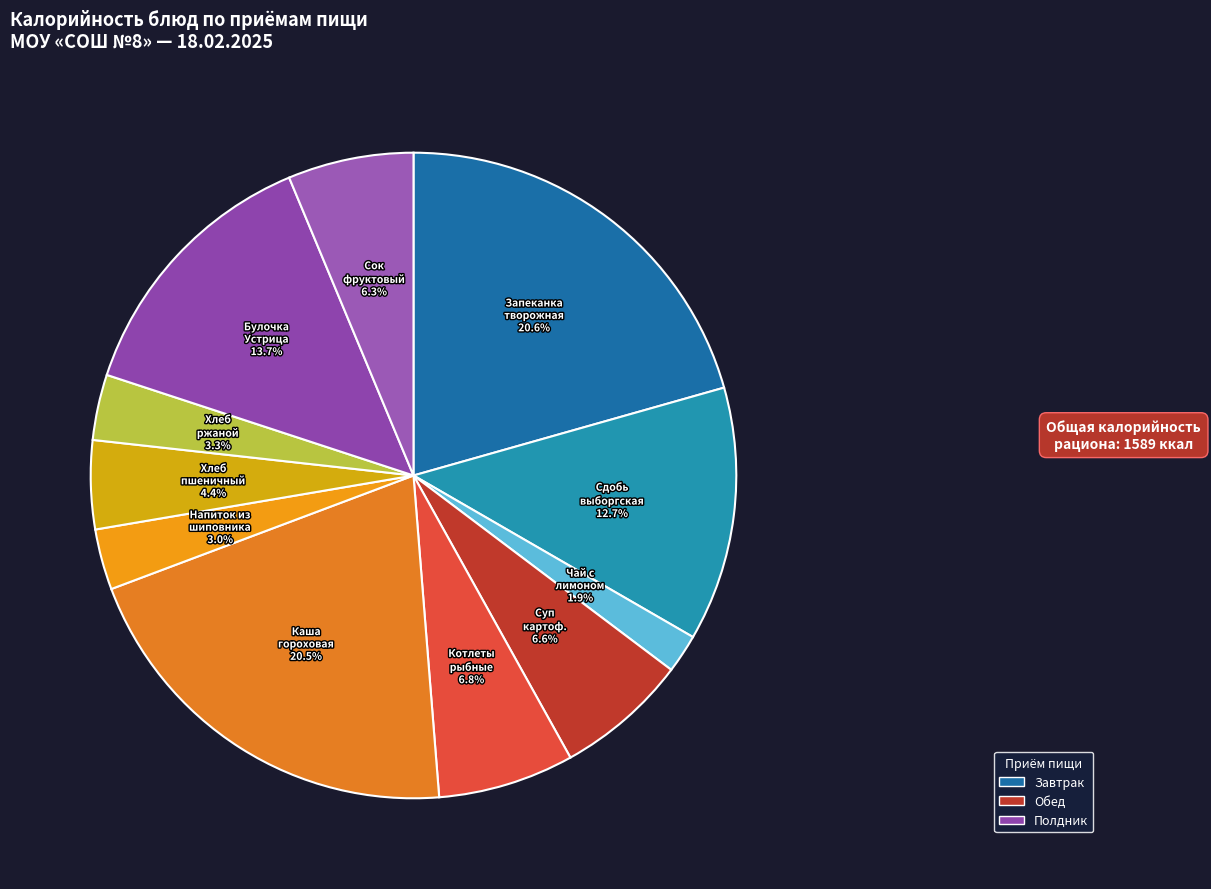

Between Хлеб пшеничный and Сок фруктовый, which is larger?

Сок фруктовый